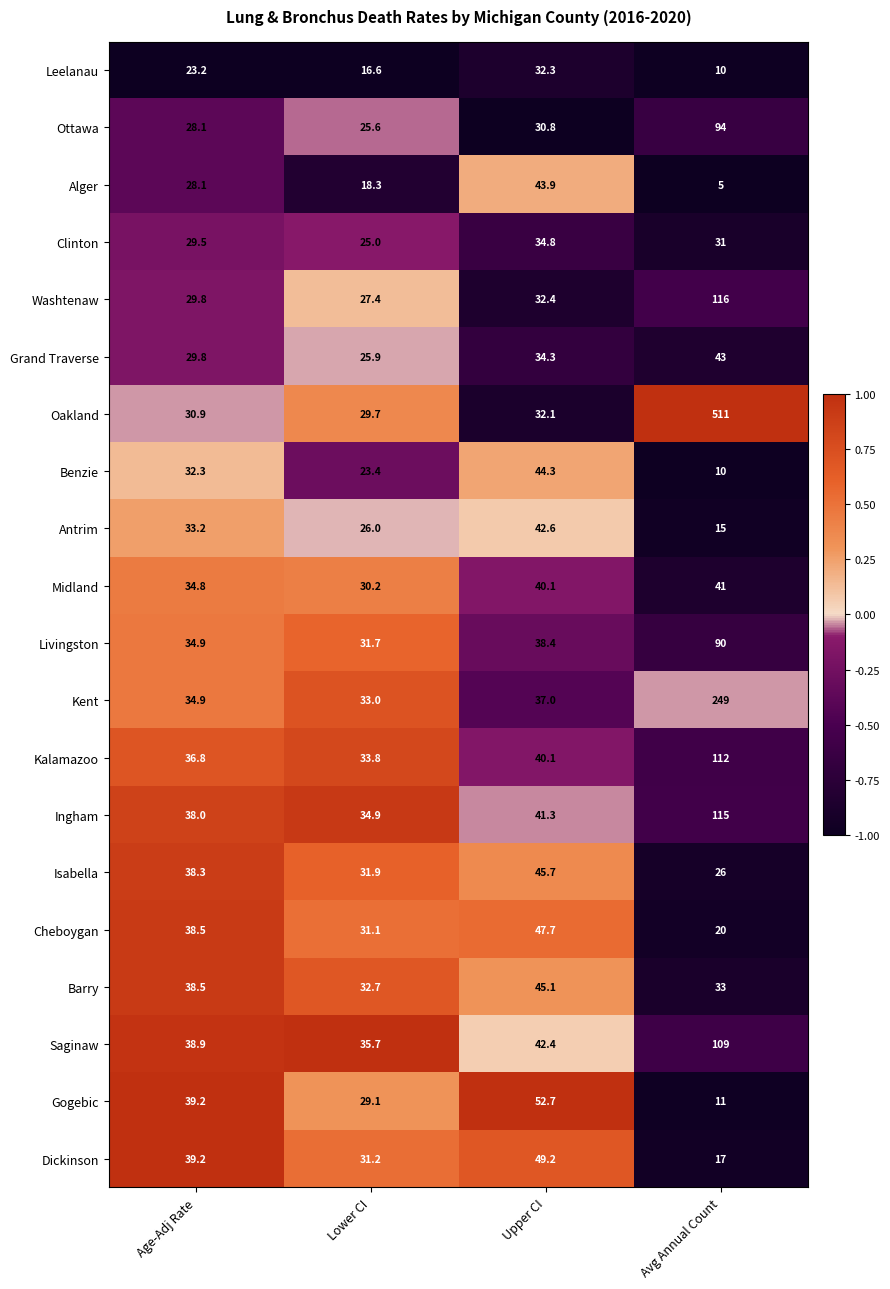

What is the sum of the Ottawa values at Upper CI and Lower CI?

56.4